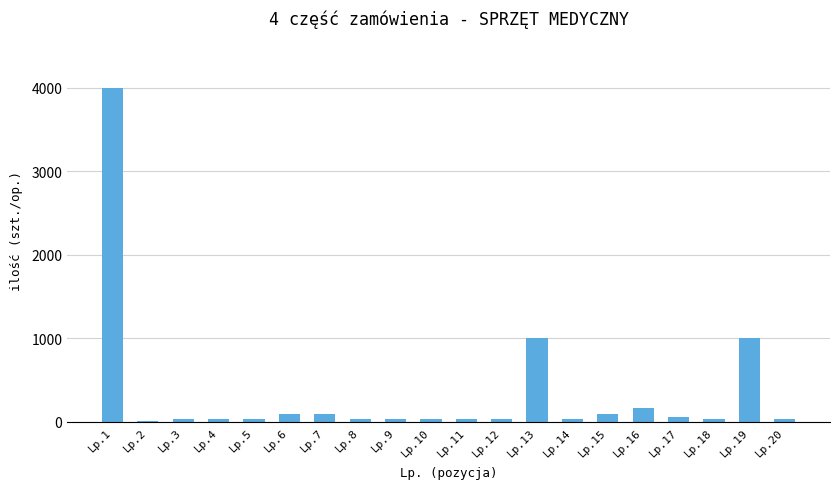

Reading left to right, extract all data points from this chart.

4000	6	30	30	30	100	100	30	30	30	30	30	1000	30	100	160	60	30	1000	30